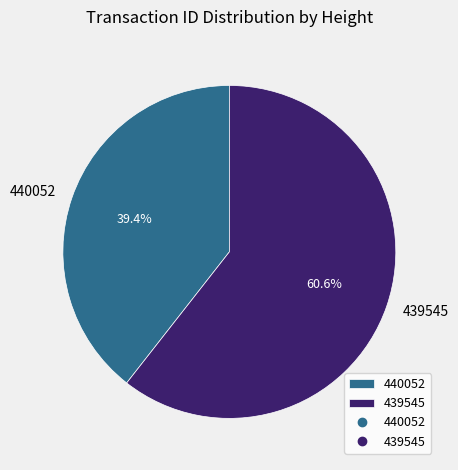

True or false: 440052 accounts for 50% of the total.

False